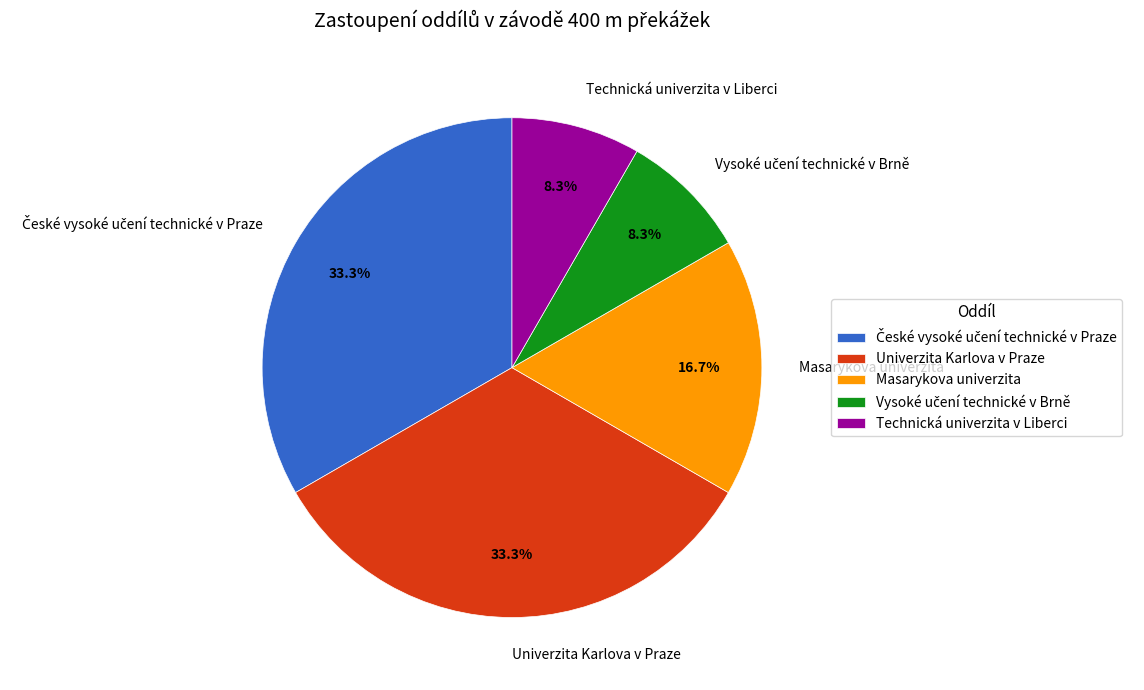

What portion of the pie excludes Technická univerzita v Liberci?

91.7%